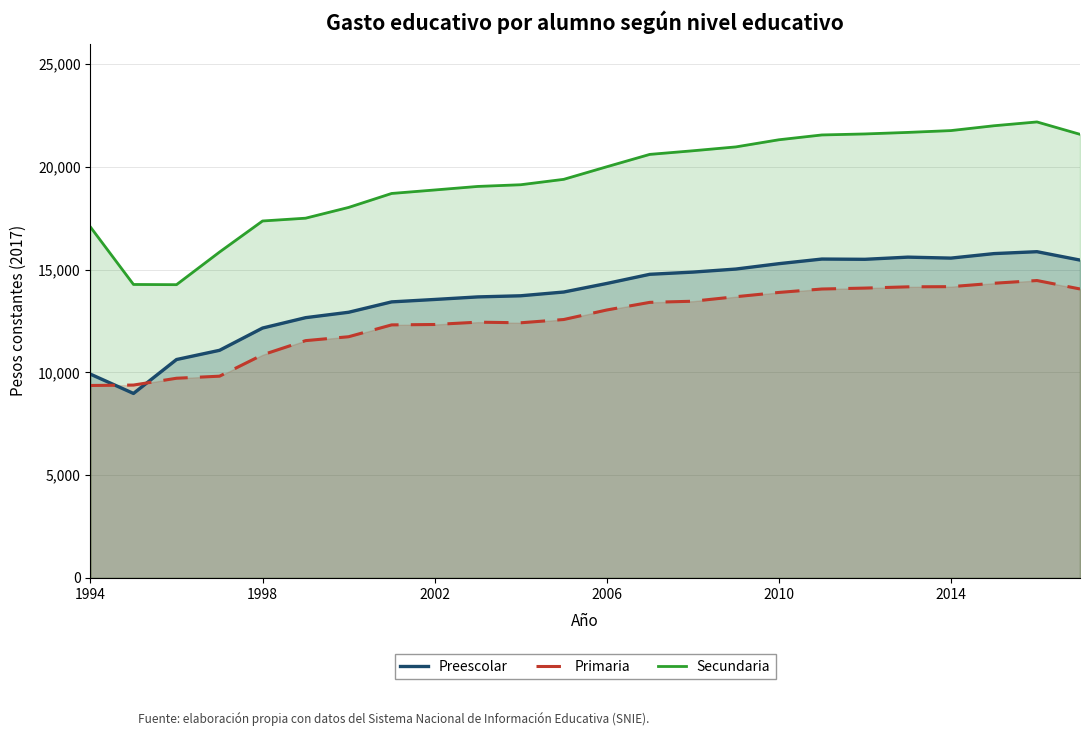

Which series has the largest total across all categories?

Secundaria